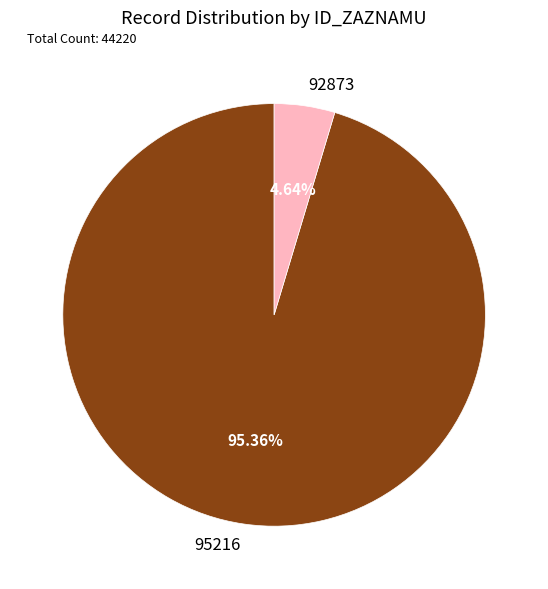

How many segments does this pie chart have?

2